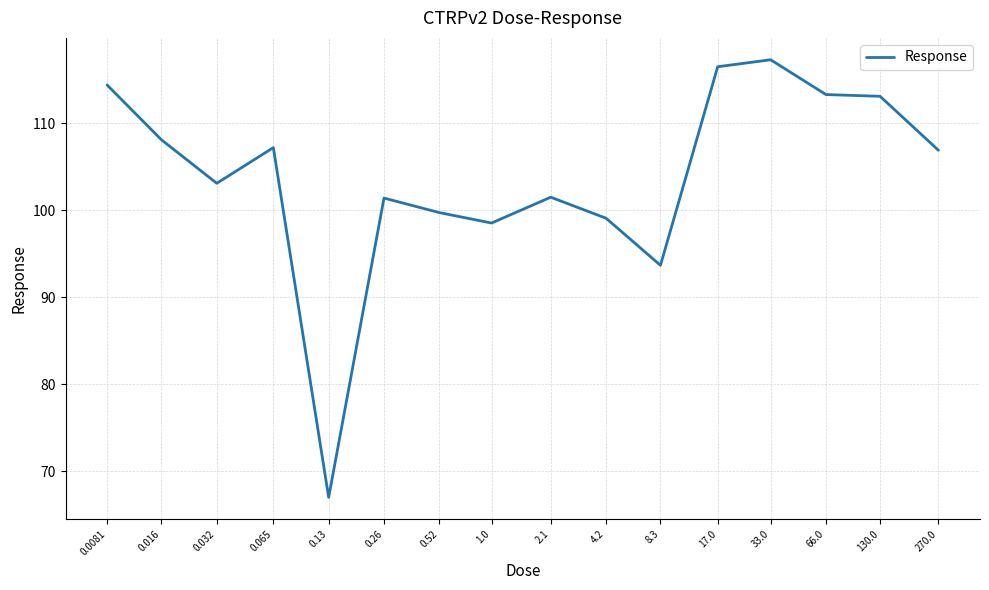

Does the chart display data point markers on the line(s)?

No